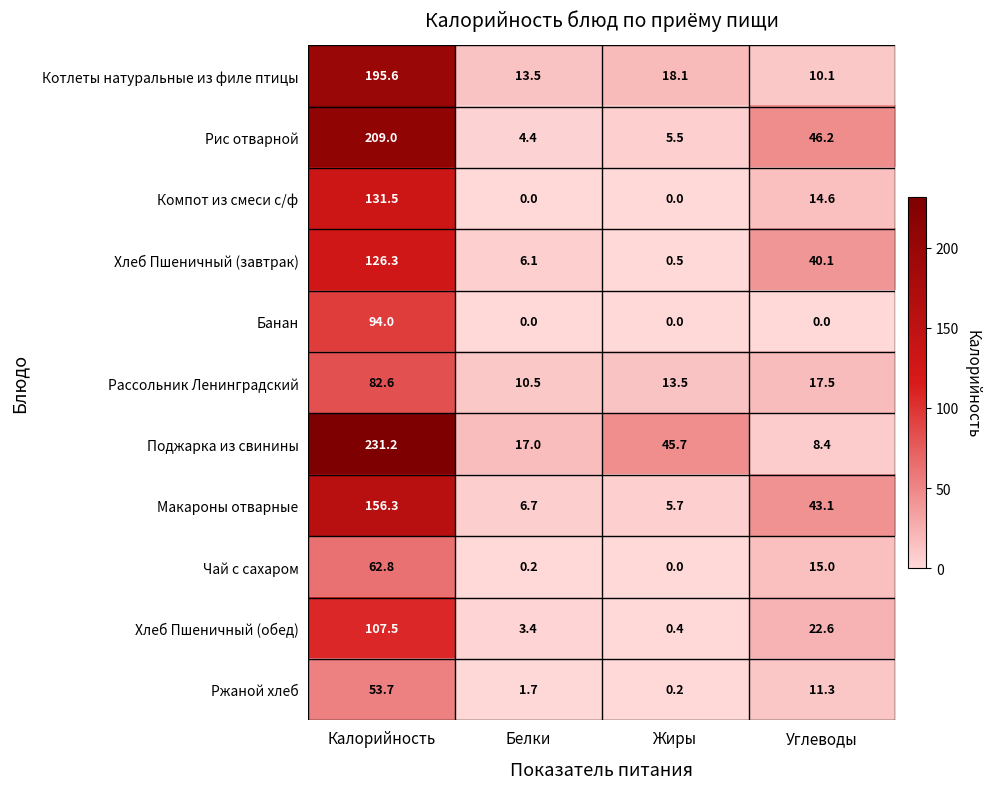

Which series has the largest total across all categories?

Поджарка из свинины